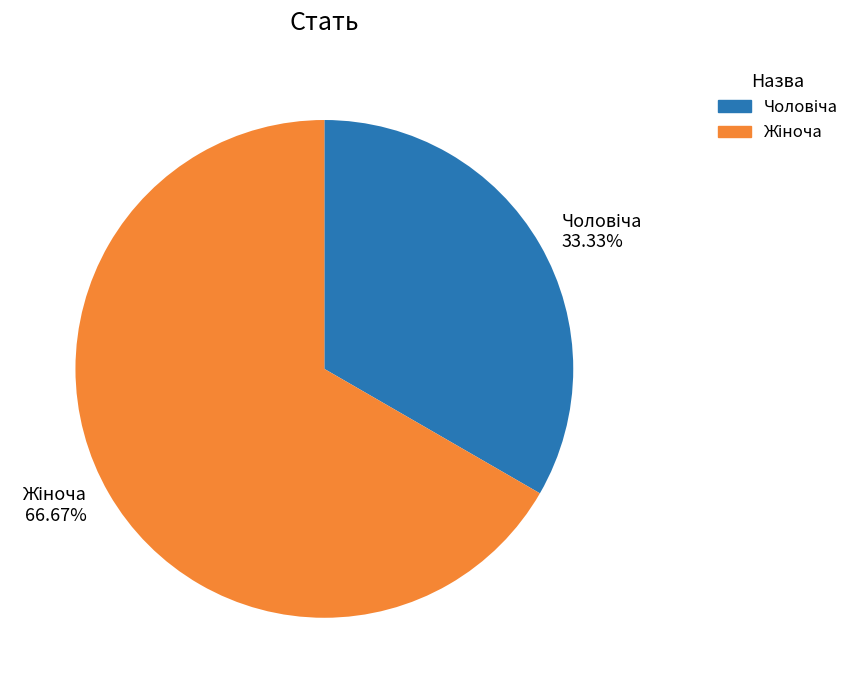

Does any single category account for the majority?

Yes